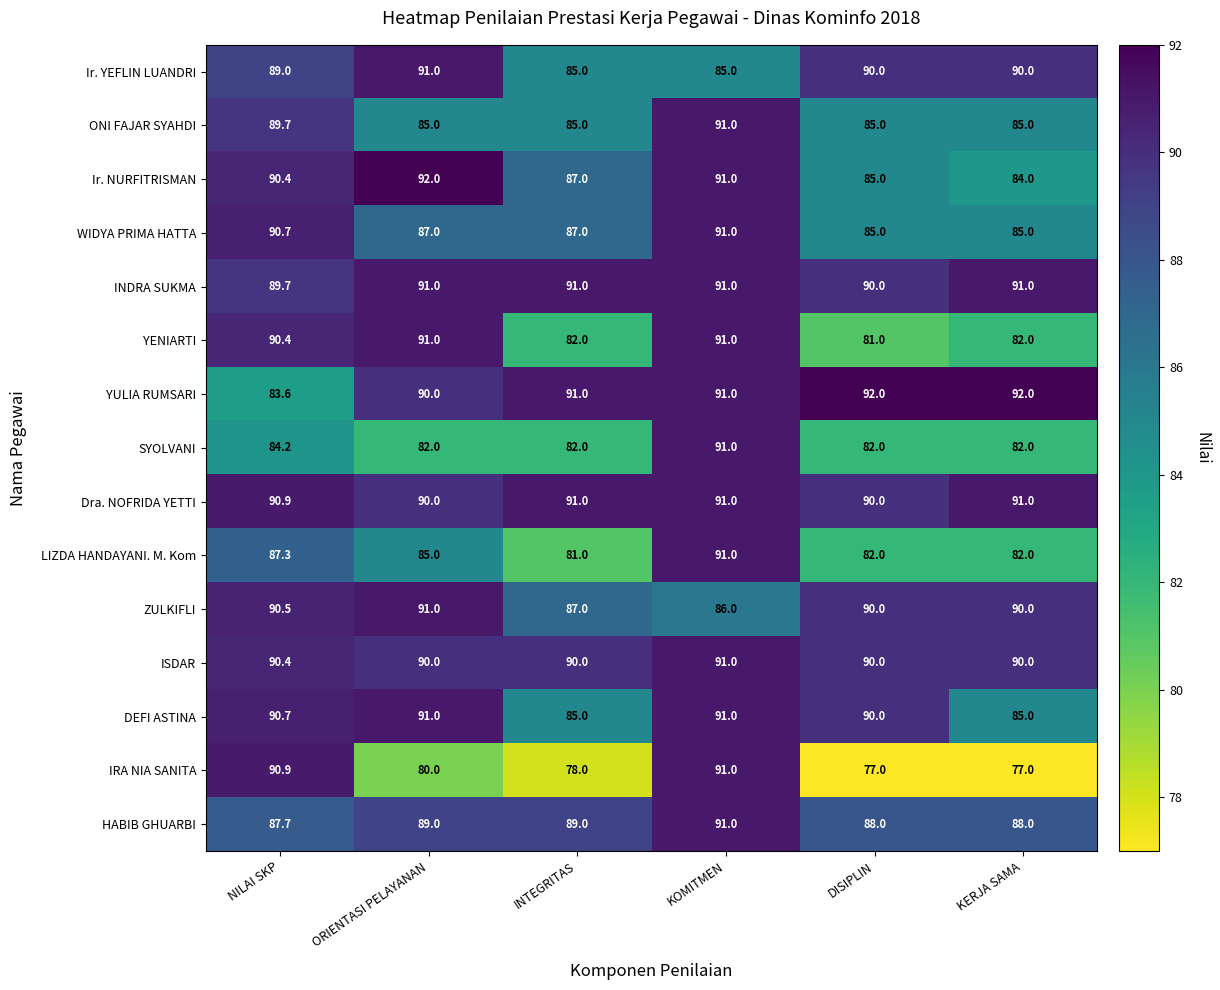

At how many categories does at least one series exceed 80?

6